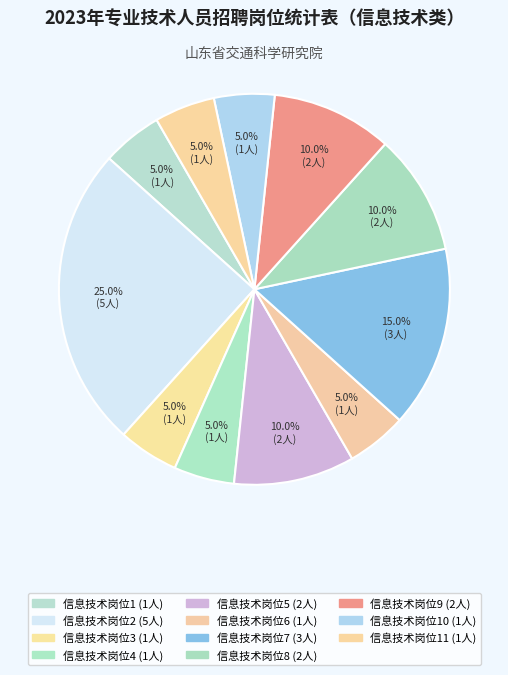

How many segments does this pie chart have?

11